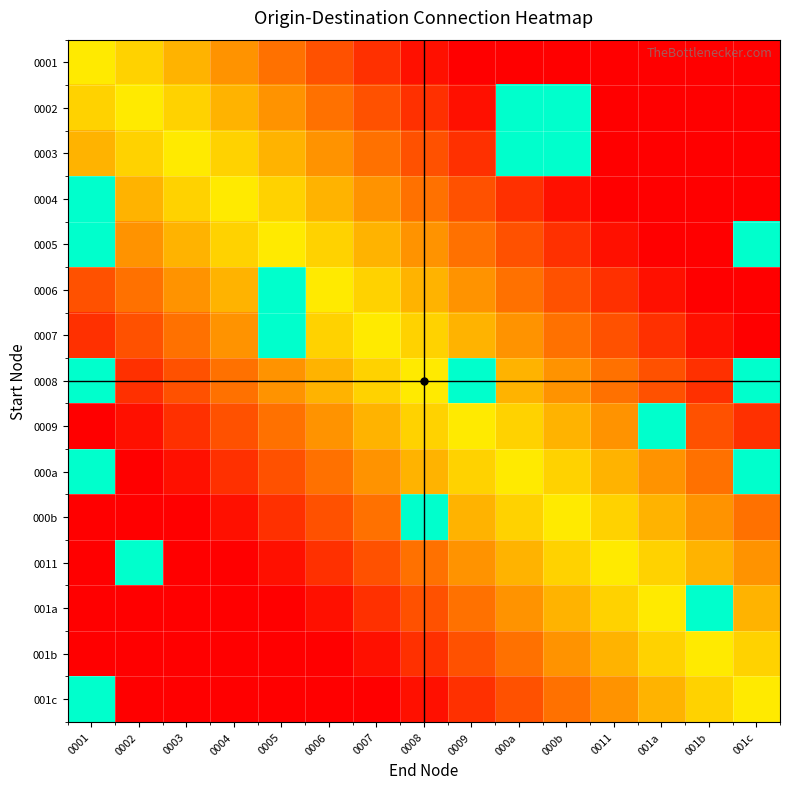

Reading left to right, transcribe all the data shown in this chart.

0001: 0001=60	0002=52	0003=44	0004=36	0005=28	0006=20	0007=12	0008=4	0009=0	000a=0	000b=0	0011=0	001a=0	001b=0	001c=0
0002: 0001=52	0002=60	0003=52	0004=44	0005=36	0006=28	0007=20	0008=12	0009=4	000a=100	000b=100	0011=0	001a=0	001b=0	001c=0
0003: 0001=44	0002=52	0003=60	0004=52	0005=44	0006=36	0007=28	0008=20	0009=12	000a=100	000b=100	0011=0	001a=0	001b=0	001c=0
0004: 0001=100	0002=44	0003=52	0004=60	0005=52	0006=44	0007=36	0008=28	0009=20	000a=12	000b=4	0011=0	001a=0	001b=0	001c=0
0005: 0001=100	0002=36	0003=44	0004=52	0005=60	0006=52	0007=44	0008=36	0009=28	000a=20	000b=12	0011=4	001a=0	001b=0	001c=100
0006: 0001=20	0002=28	0003=36	0004=44	0005=100	0006=60	0007=52	0008=44	0009=36	000a=28	000b=20	0011=12	001a=4	001b=0	001c=0
0007: 0001=12	0002=20	0003=28	0004=36	0005=100	0006=52	0007=60	0008=52	0009=44	000a=36	000b=28	0011=20	001a=12	001b=4	001c=0
0008: 0001=100	0002=12	0003=20	0004=28	0005=36	0006=44	0007=52	0008=60	0009=100	000a=44	000b=36	0011=28	001a=20	001b=12	001c=100
0009: 0001=0	0002=4	0003=12	0004=20	0005=28	0006=36	0007=44	0008=52	0009=60	000a=52	000b=44	0011=36	001a=100	001b=20	001c=12
000a: 0001=100	0002=0	0003=4	0004=12	0005=20	0006=28	0007=36	0008=44	0009=52	000a=60	000b=52	0011=44	001a=36	001b=28	001c=100
000b: 0001=0	0002=0	0003=0	0004=4	0005=12	0006=20	0007=28	0008=100	0009=44	000a=52	000b=60	0011=52	001a=44	001b=36	001c=28
0011: 0001=0	0002=100	0003=0	0004=0	0005=4	0006=12	0007=20	0008=28	0009=36	000a=44	000b=52	0011=60	001a=52	001b=44	001c=36
001a: 0001=0	0002=0	0003=0	0004=0	0005=0	0006=4	0007=12	0008=20	0009=28	000a=36	000b=44	0011=52	001a=60	001b=100	001c=44
001b: 0001=0	0002=0	0003=0	0004=0	0005=0	0006=0	0007=4	0008=12	0009=20	000a=28	000b=36	0011=44	001a=52	001b=60	001c=52
001c: 0001=100	0002=0	0003=0	0004=0	0005=0	0006=0	0007=0	0008=4	0009=12	000a=20	000b=28	0011=36	001a=44	001b=52	001c=60